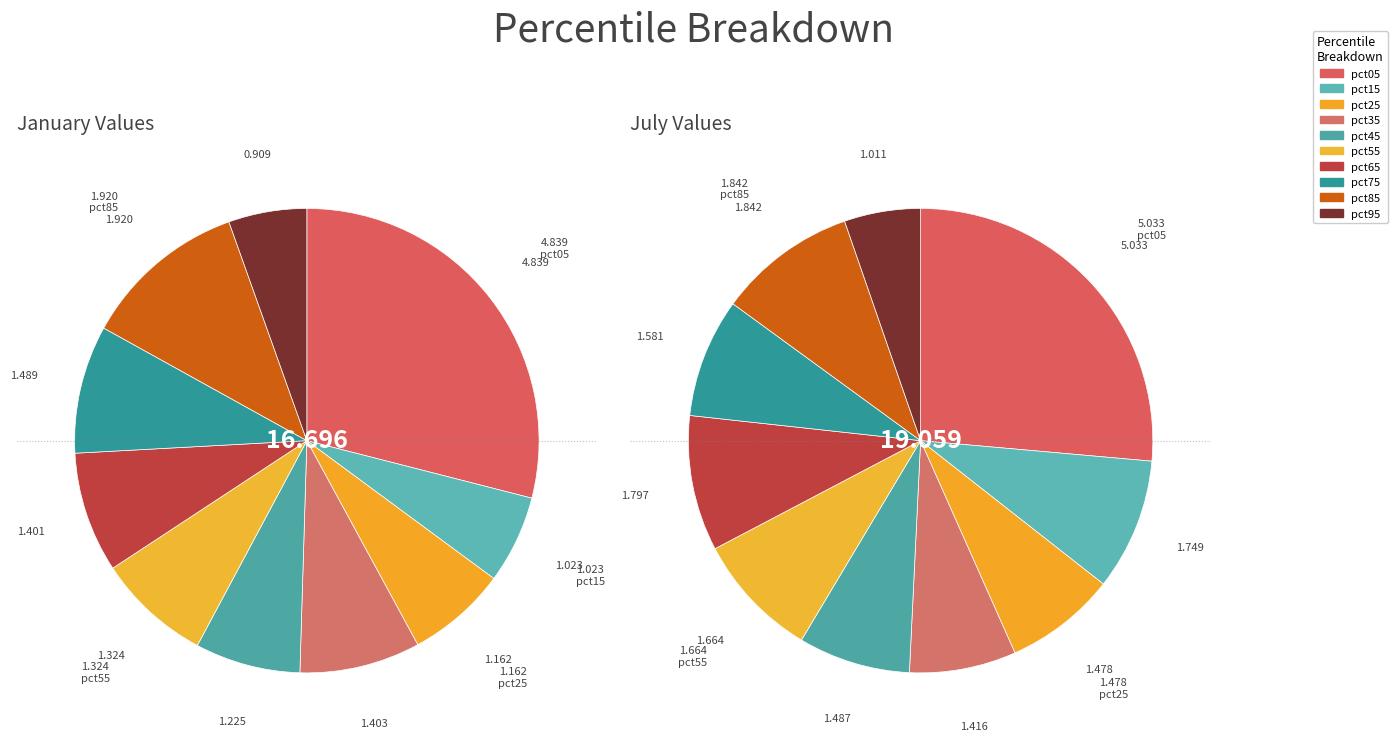

To the nearest percent, what is the difference between the jul_values and 2 slice percentages?

1%